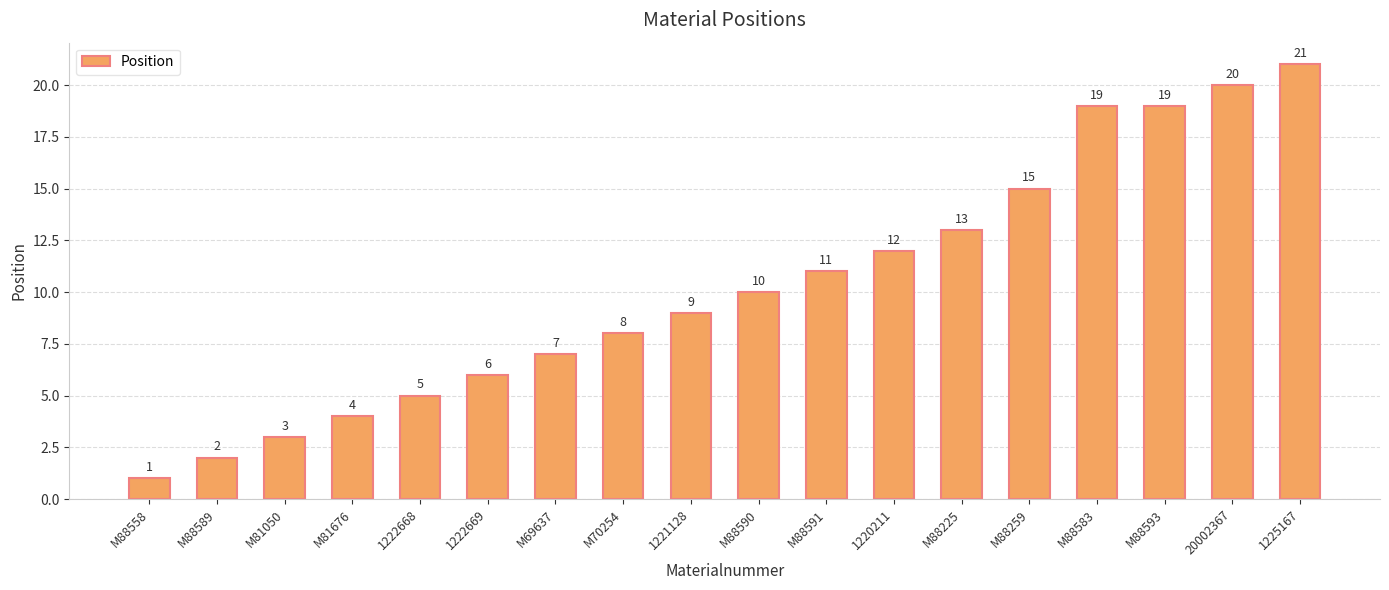

How many bars are there in total?

18